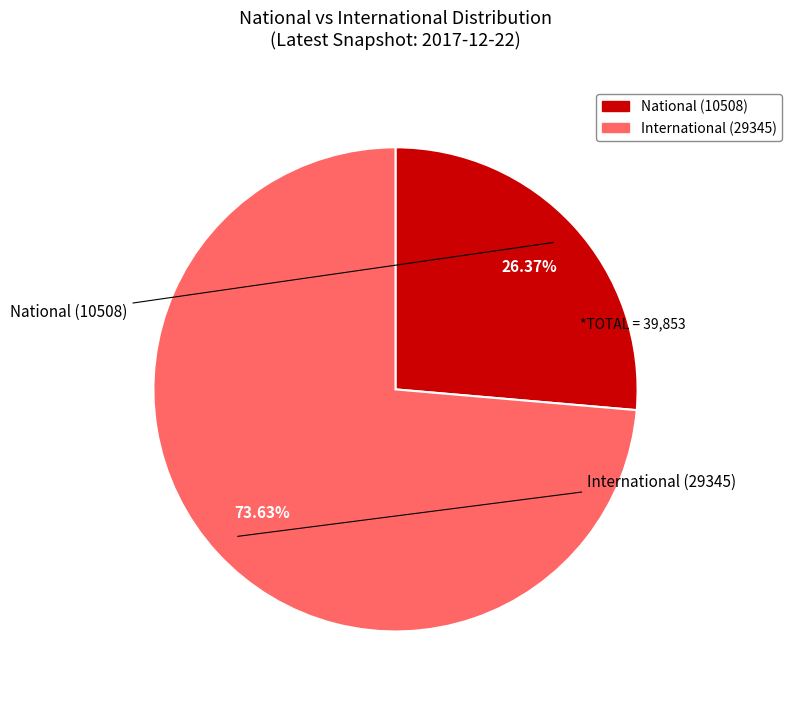

Does any single category account for the majority?

Yes